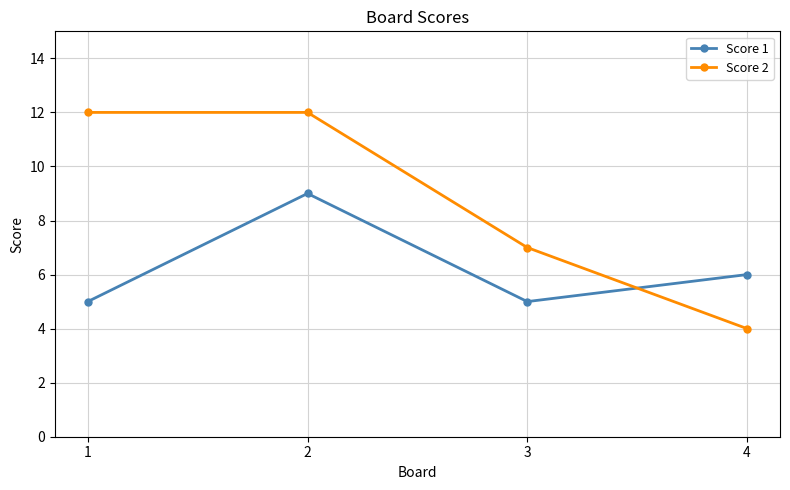

At which label does Score 2 reach its minimum?

4